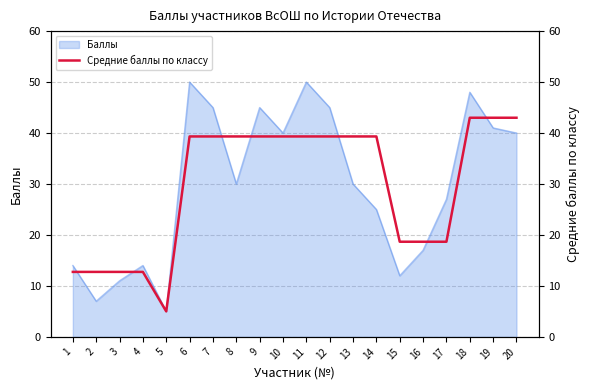

How many lines are shown in the chart?

1